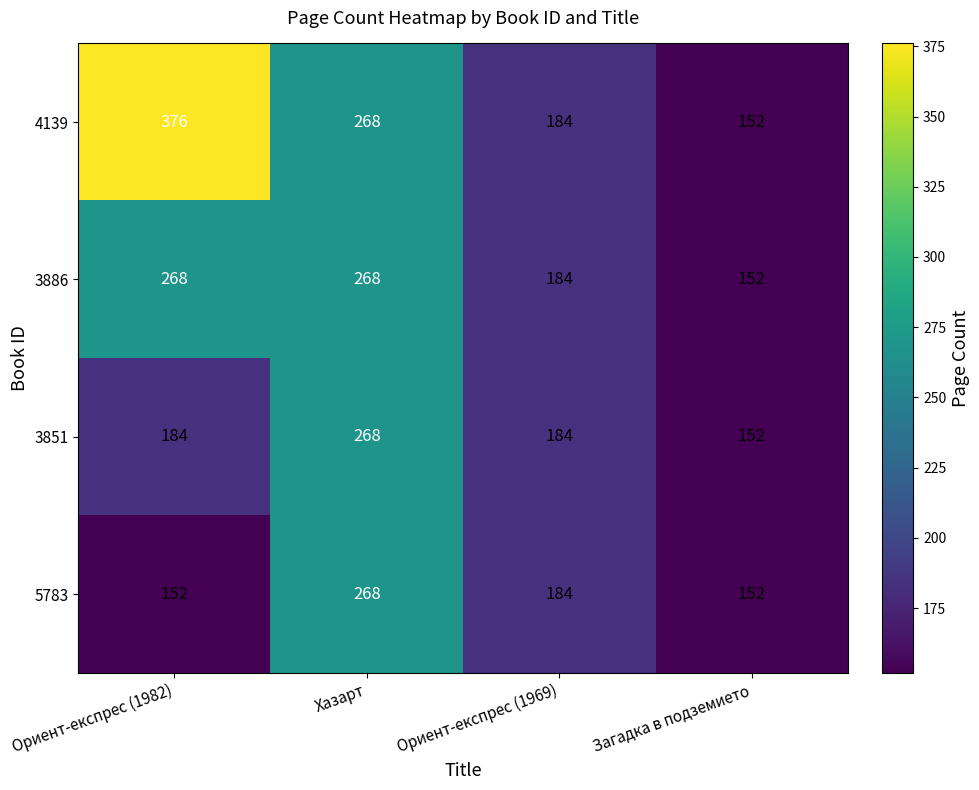

Reading right to left, extract all data points from this chart.

4139: 152	184	268	376
3886: 152	184	268	268
3851: 152	184	268	184
5783: 152	184	268	152